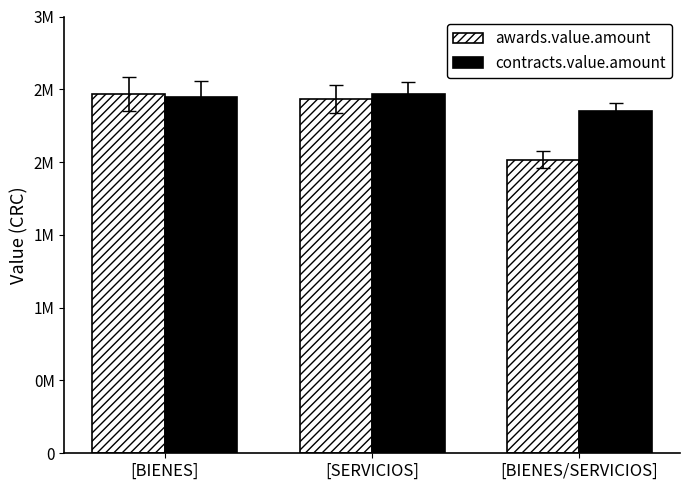

Reading left to right, extract all data points from this chart.

awards.value.amount: [BIENES]=2467776.1	[SERVICIOS]=2434101.4	[BIENES/SERVICIOS]=2016041.8
contracts.value.amount: [BIENES]=2445000.0	[SERVICIOS]=2466406.4	[BIENES/SERVICIOS]=2347891.4